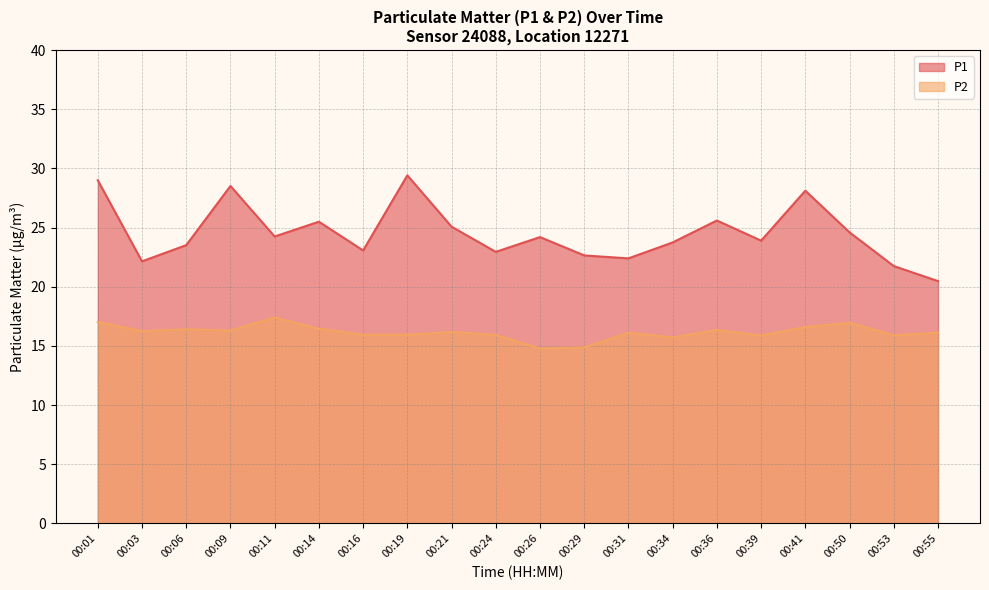

Is it true that P2 equals 29.3 at 00:36?

False